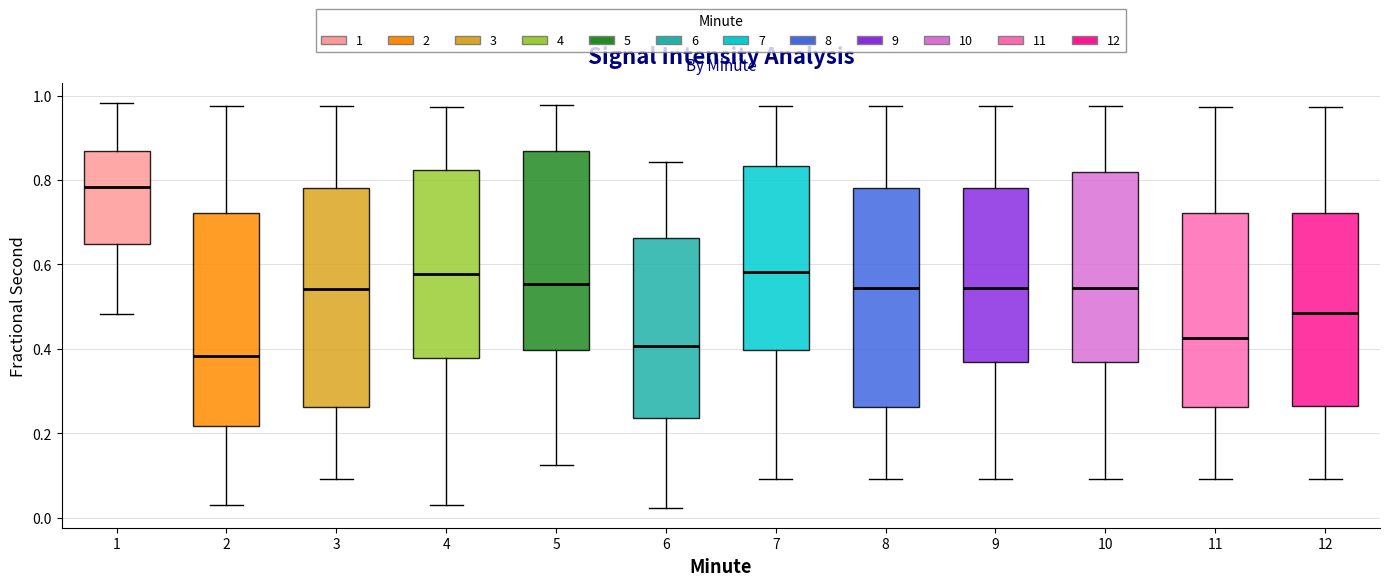

Reading left to right, transcribe this box plot: for each box, give where its median line is, the range the box spans, and where its two whiskers end, as read against the y-axis. The values are not printed on the chart, so give them approximately, as read against the axis.

1: median 0.78, box 0.64 to 0.86, whiskers 0.48 to 0.98
2: median 0.38, box 0.22 to 0.72, whiskers 0.02 to 0.98
3: median 0.54, box 0.26 to 0.78, whiskers 0.10 to 0.98
4: median 0.58, box 0.38 to 0.82, whiskers 0.02 to 0.98
5: median 0.56, box 0.40 to 0.86, whiskers 0.12 to 0.98
6: median 0.40, box 0.24 to 0.66, whiskers 0.02 to 0.84
7: median 0.58, box 0.40 to 0.84, whiskers 0.10 to 0.98
8: median 0.54, box 0.26 to 0.78, whiskers 0.10 to 0.98
9: median 0.54, box 0.36 to 0.78, whiskers 0.10 to 0.98
10: median 0.54, box 0.36 to 0.82, whiskers 0.10 to 0.98
11: median 0.42, box 0.26 to 0.72, whiskers 0.10 to 0.98
12: median 0.48, box 0.26 to 0.72, whiskers 0.10 to 0.98